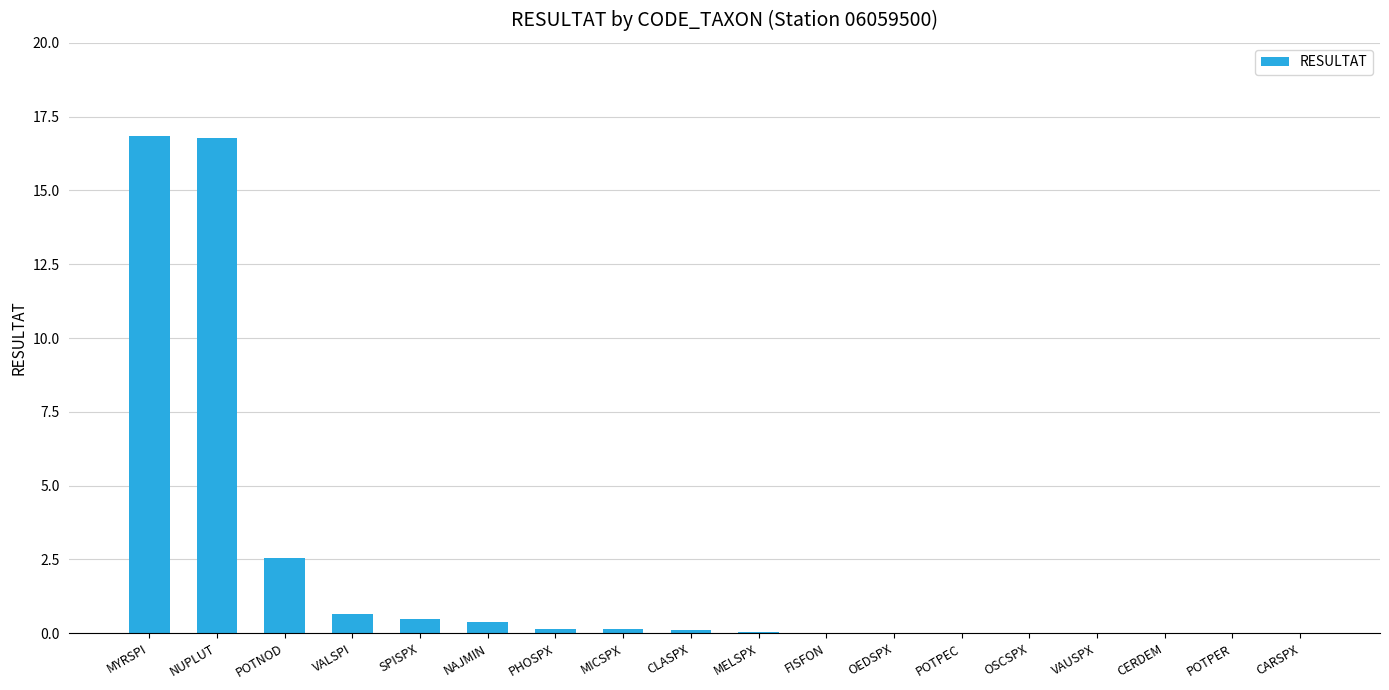

The chart shows a value of 16.8 at MYRSPI. True or false?

True